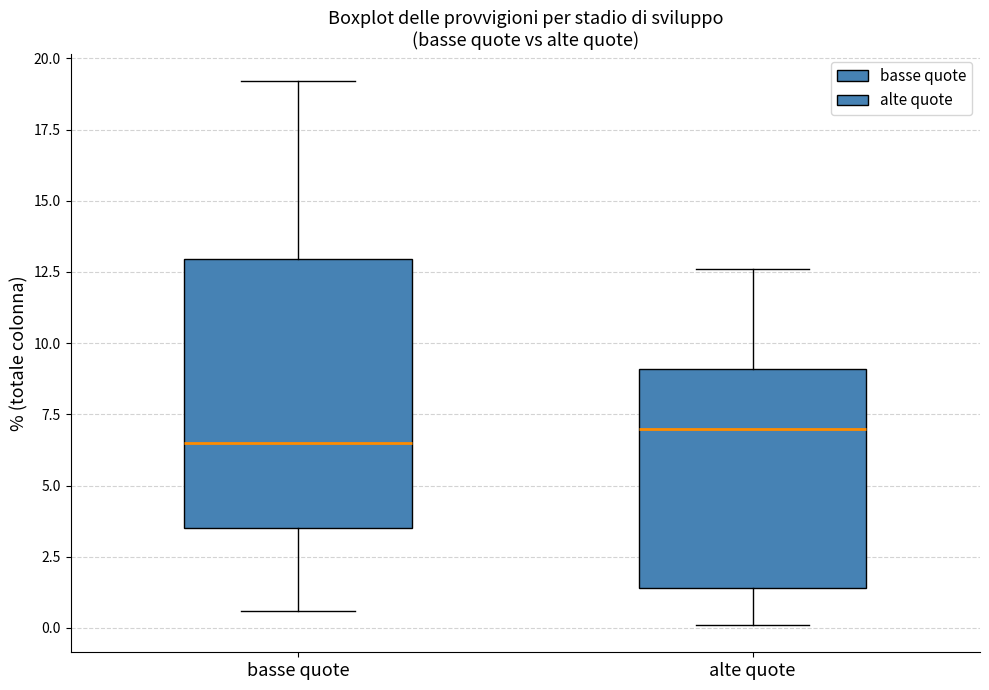

Reading left to right, read every box against the y-axis: the position of its median line, the range the box covers, and the ends of its whiskers. The values are not printed on the chart, so give them approximately, as read against the axis.

basse quote: median 6.5, box 3.5 to 13.0, whiskers 0.5 to 19.0
alte quote: median 7.0, box 1.5 to 9.0, whiskers 0.0 to 12.5